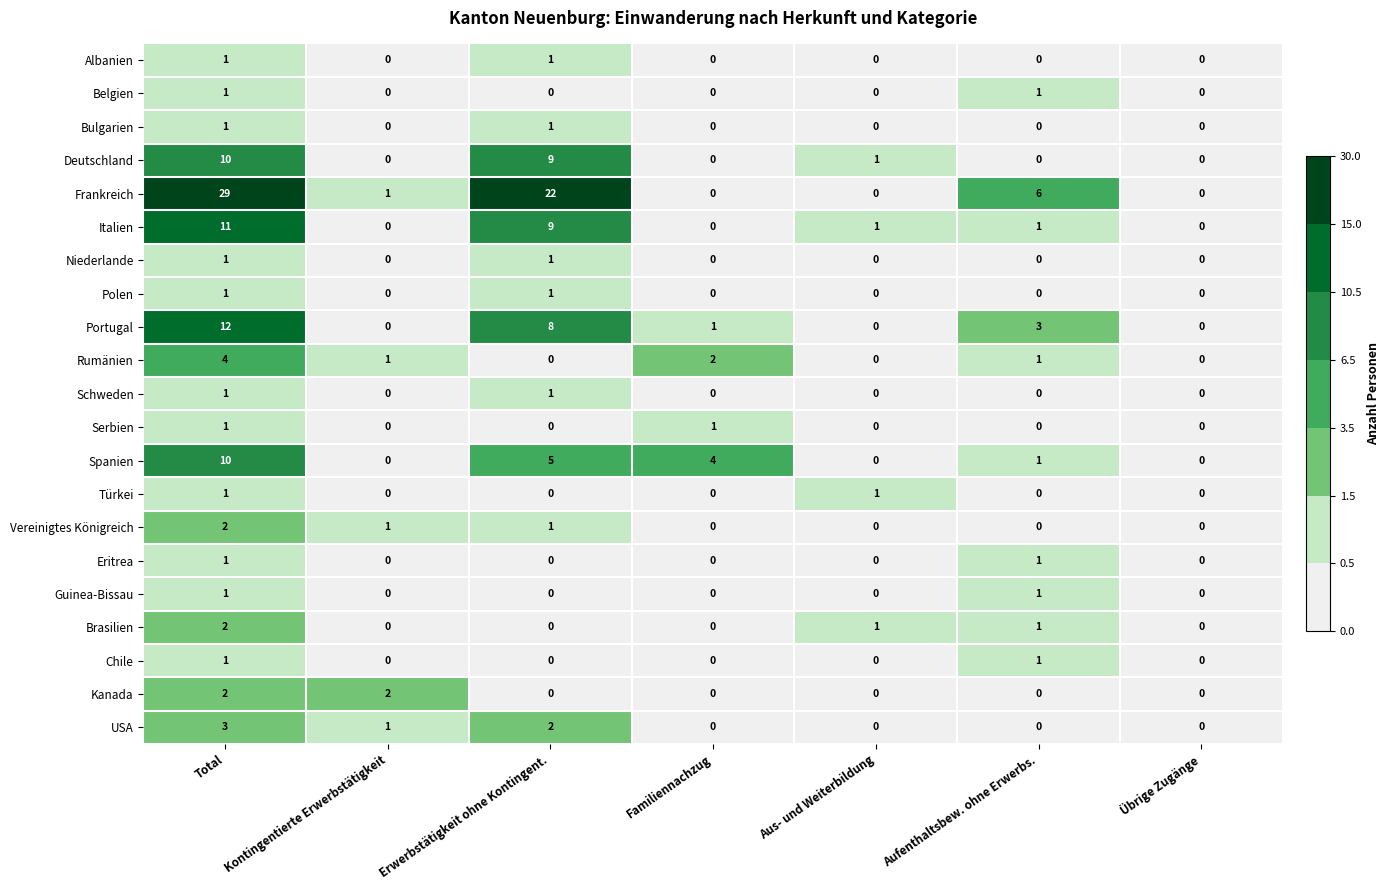

What is the difference between the Spanien values at Erwerbstätigkeit ohne Kontingent. and Aufenthaltsbew. ohne Erwerbs.?

4